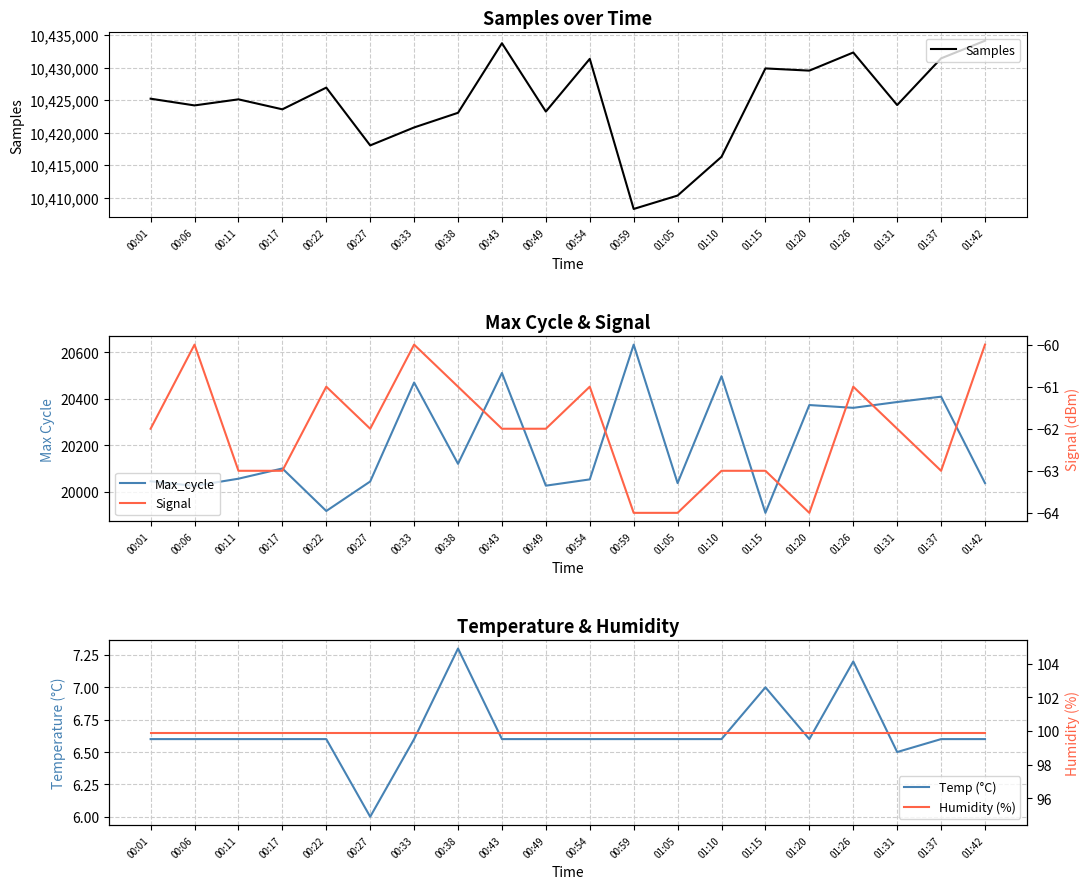

Is the value of Signal at 01:37 greater than the value of Samples at 00:54?

No